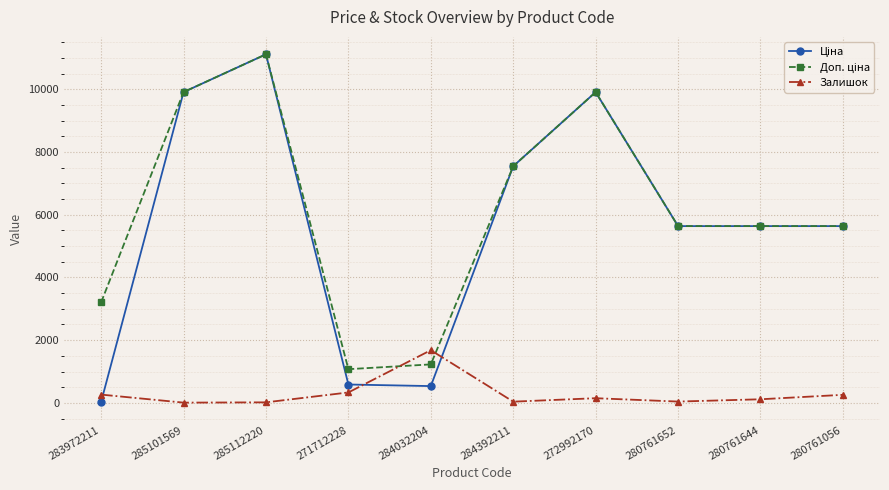

What is the spread (max minus min) of values at 280761056?

5379.0